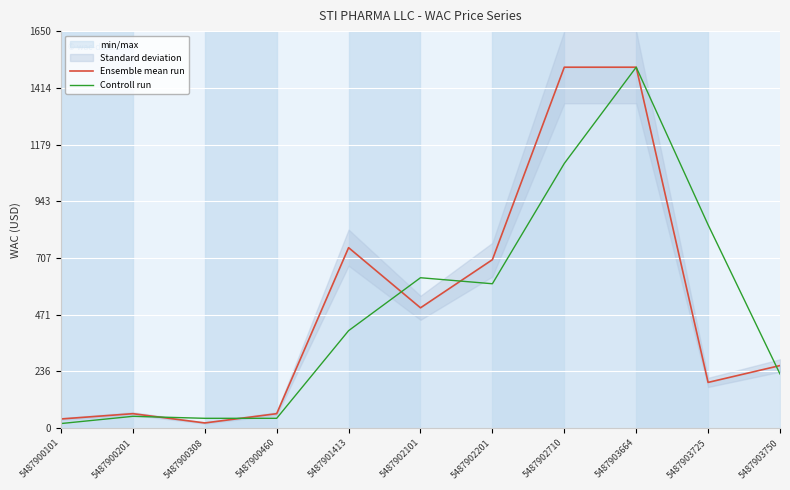

Count the number of data series in this chart.

2